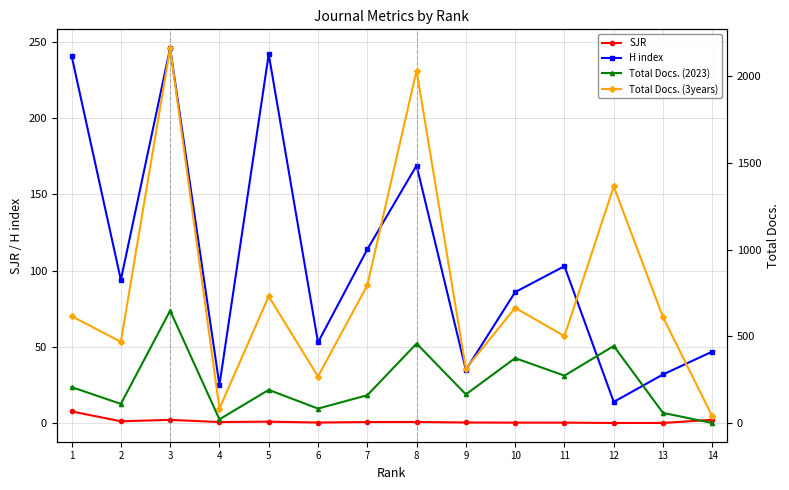

How many values in the Total Docs. (2023) series are below 191?

7